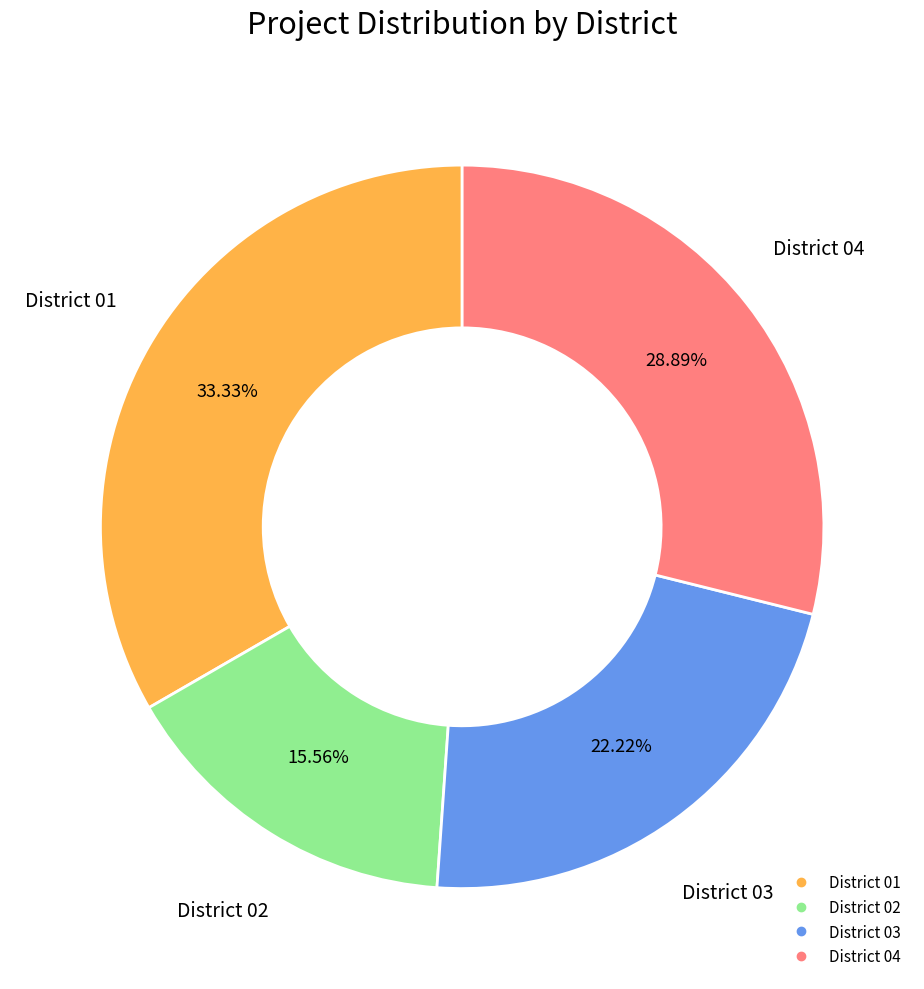

Is there a majority slice in this chart?

No